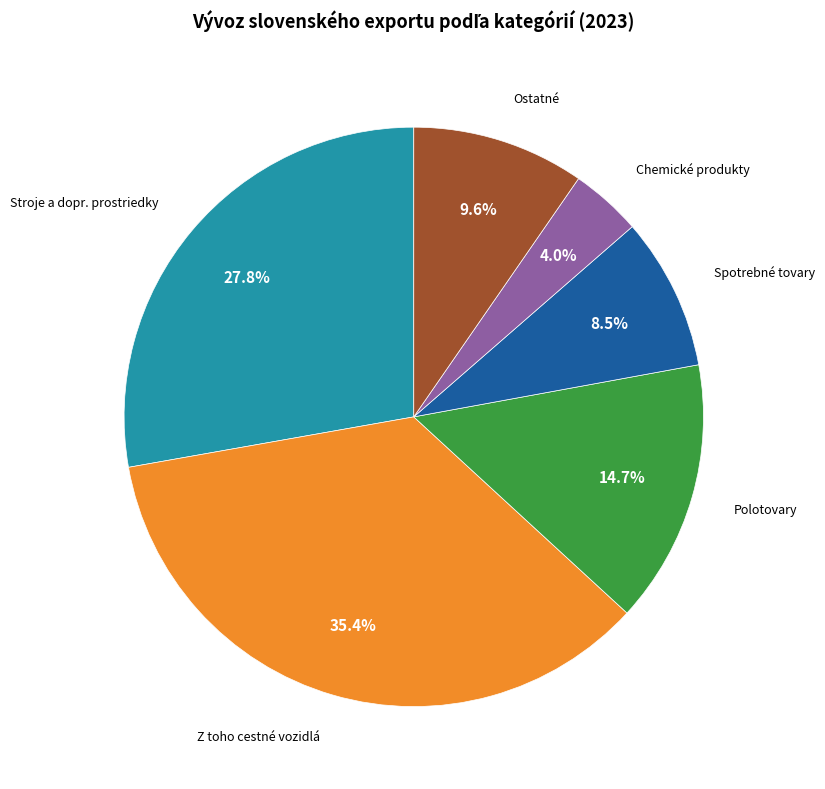

Which category has the smallest portion of the pie?

Chemické produkty